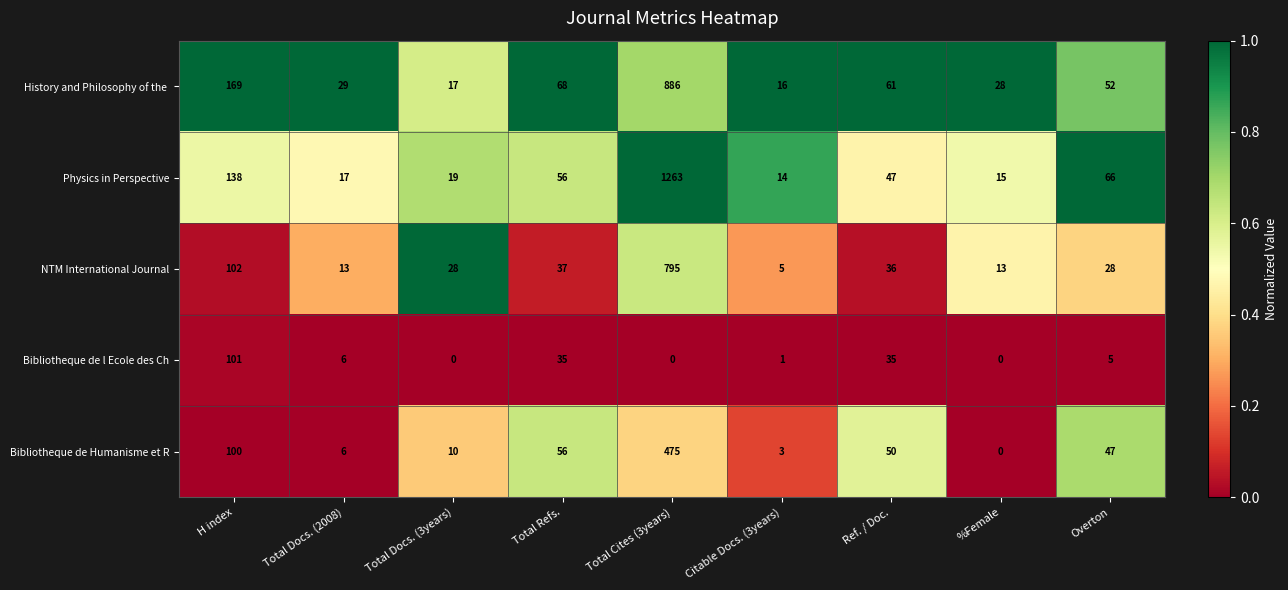

What is the difference between the highest and lowest values at Total Docs. (2008)?

23